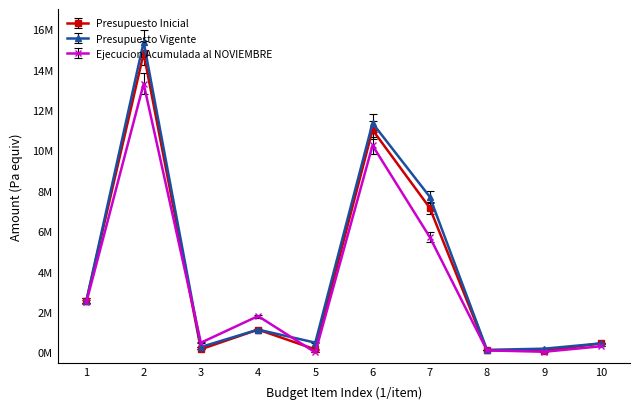

In Ejecucion Acumulada al NOVIEMBRE, how many points are lower than both neighbors (excluding endpoints)?

3